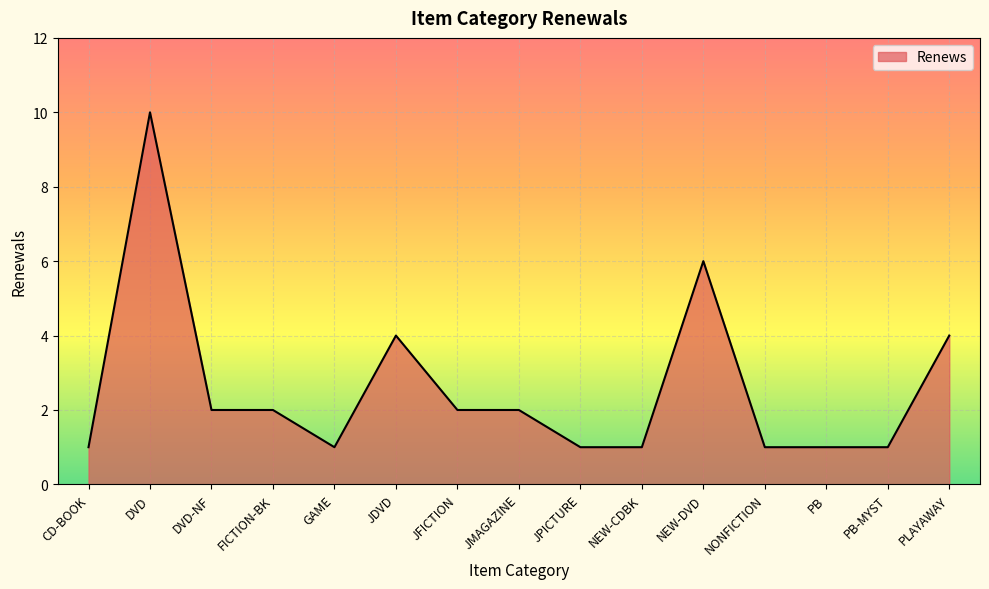

At which category does the data reach its first local peak?

DVD